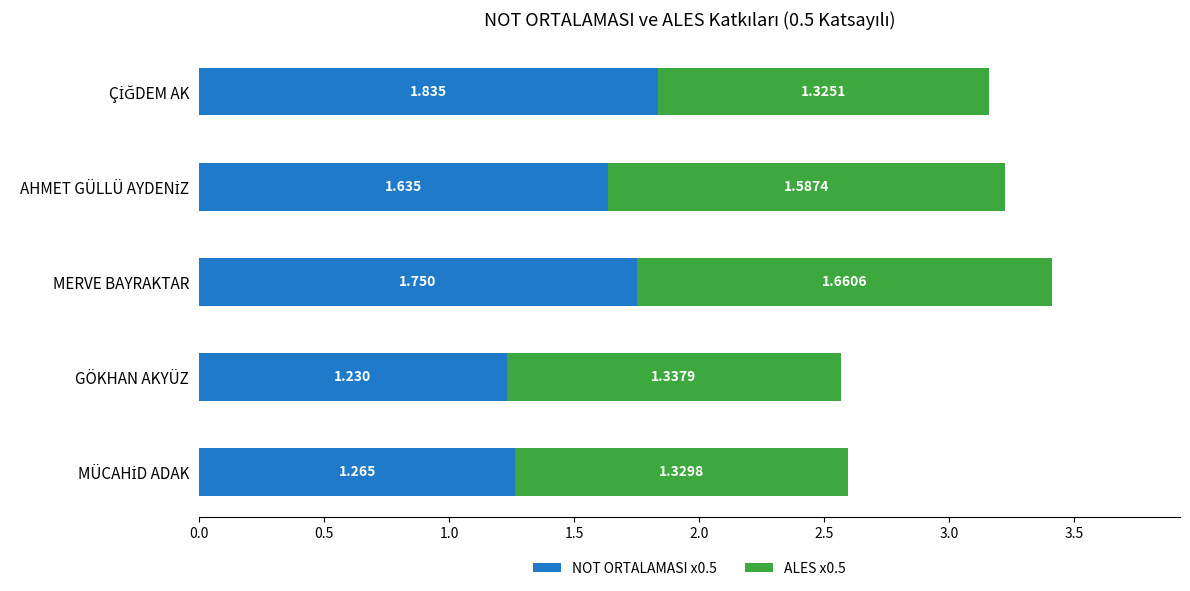

At which category is the sum across all series the highest?

MERVE BAYRAKTAR